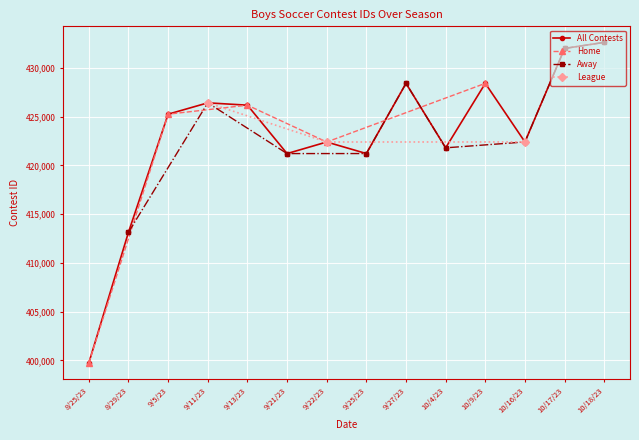

What is the average value?

423747